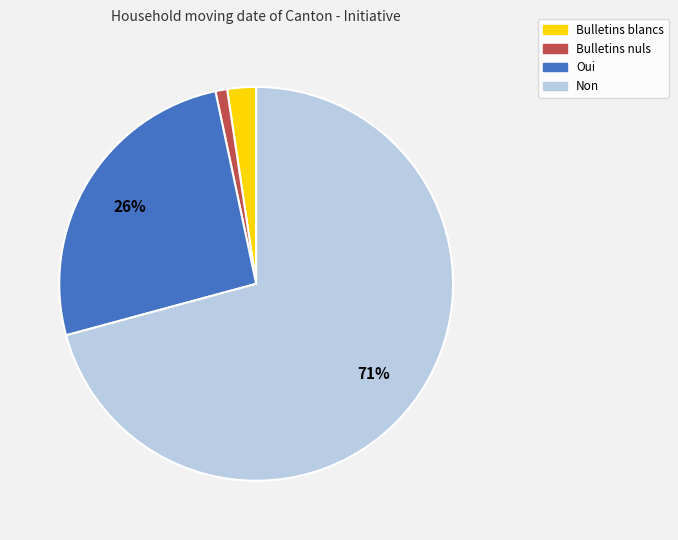

How many segments does this pie chart have?

4